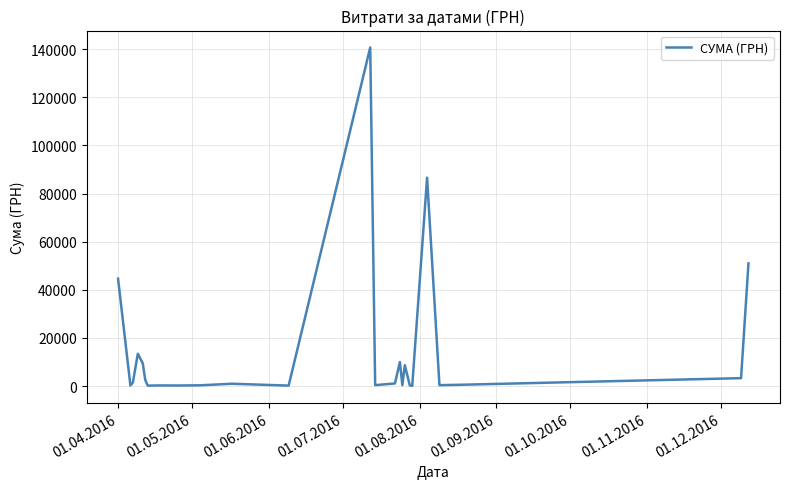

What is the maximum value shown in the chart?

140706.2